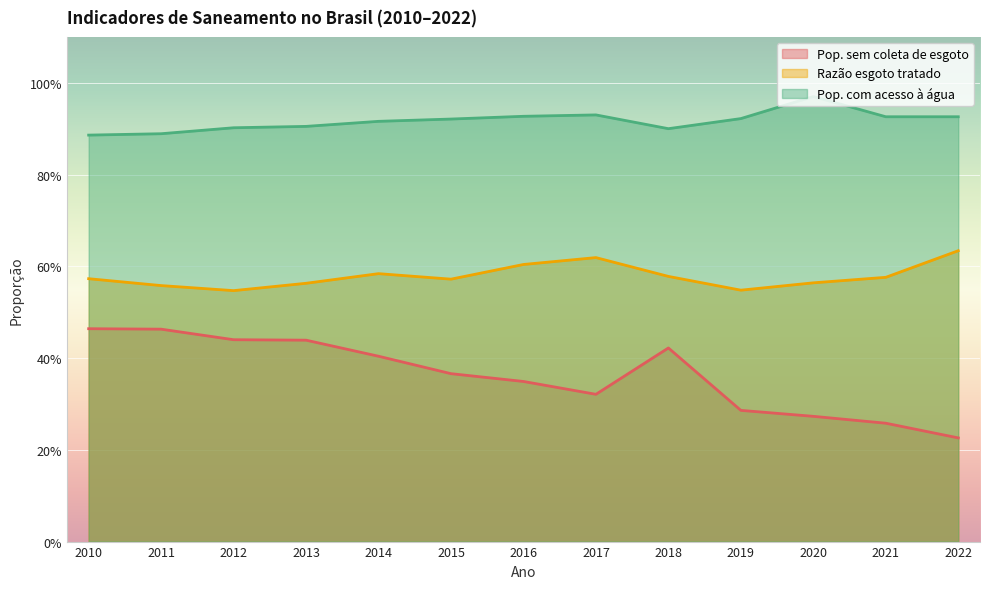

What is the average value of the Pop. sem coleta de esgoto series?

0.4